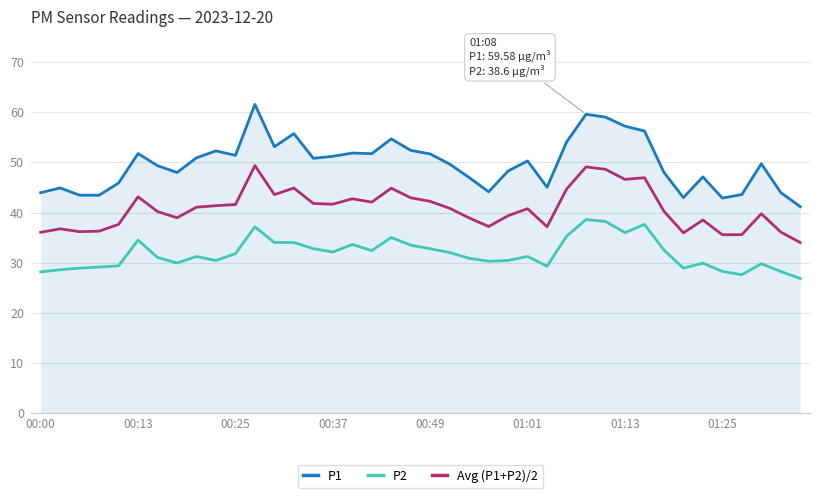

What is the lowest value of the P2 series?

26.9